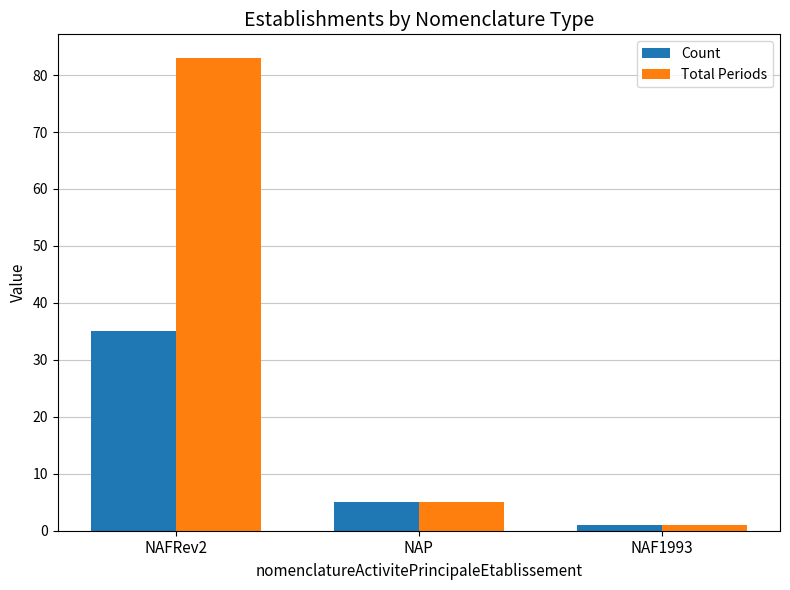

What is the difference between the maximum and minimum values in the Total Periods series?

82